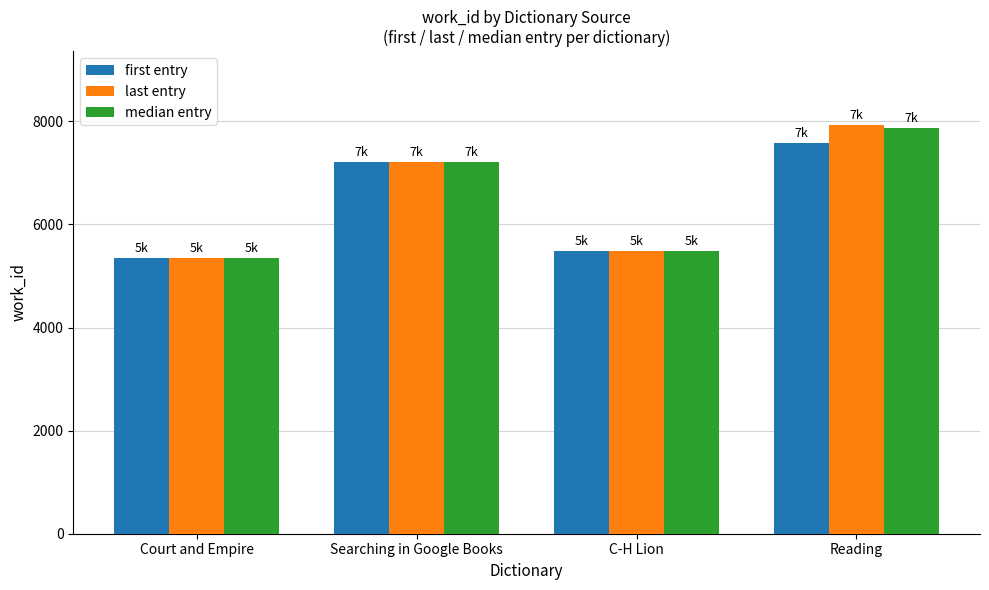

What is the total value across all series at Reading?

23387